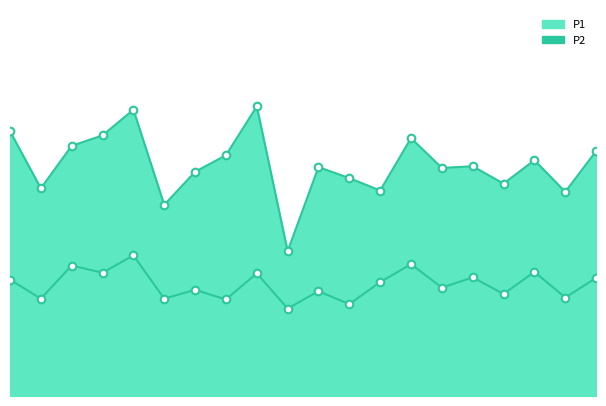

Is the value of P2 at 05:53 greater than the value of P1 at 05:26?

No